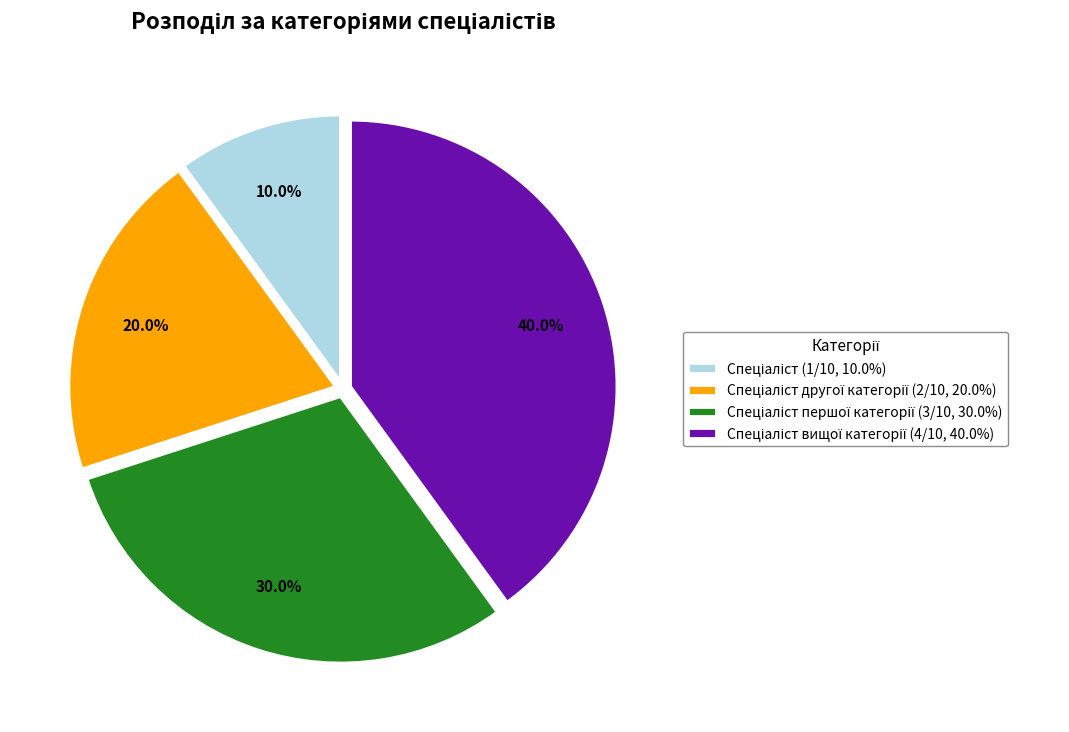

Does any single category account for the majority?

No